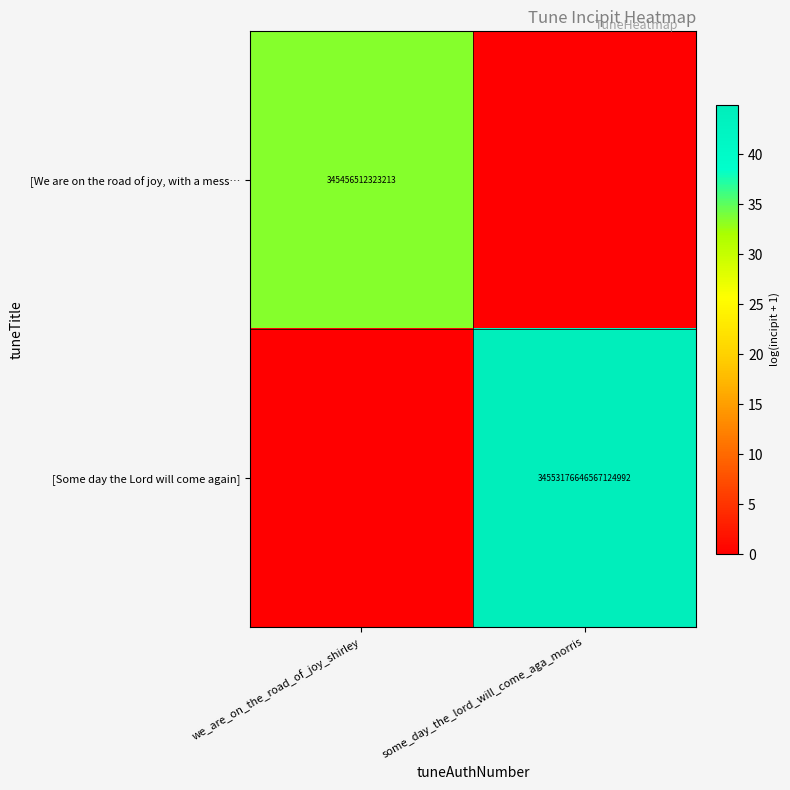

Is it true that [Some day the Lord will come again] equals 10752562996993157120 at some_day_the_lord_will_come_aga_morris?

False